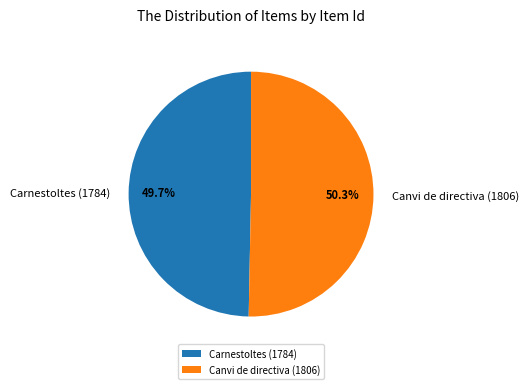

To the nearest percent, what is the combined percentage of Canvi de directiva (1806) and Carnestoltes (1784)?

100%